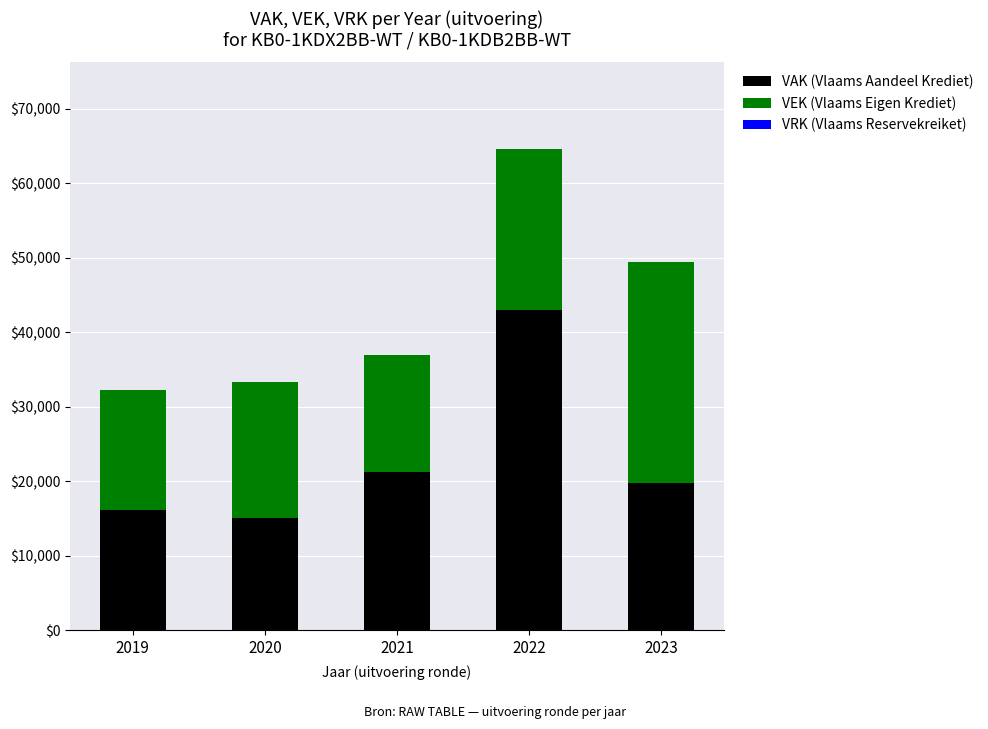

What is the total value across all series at 2020?

33272